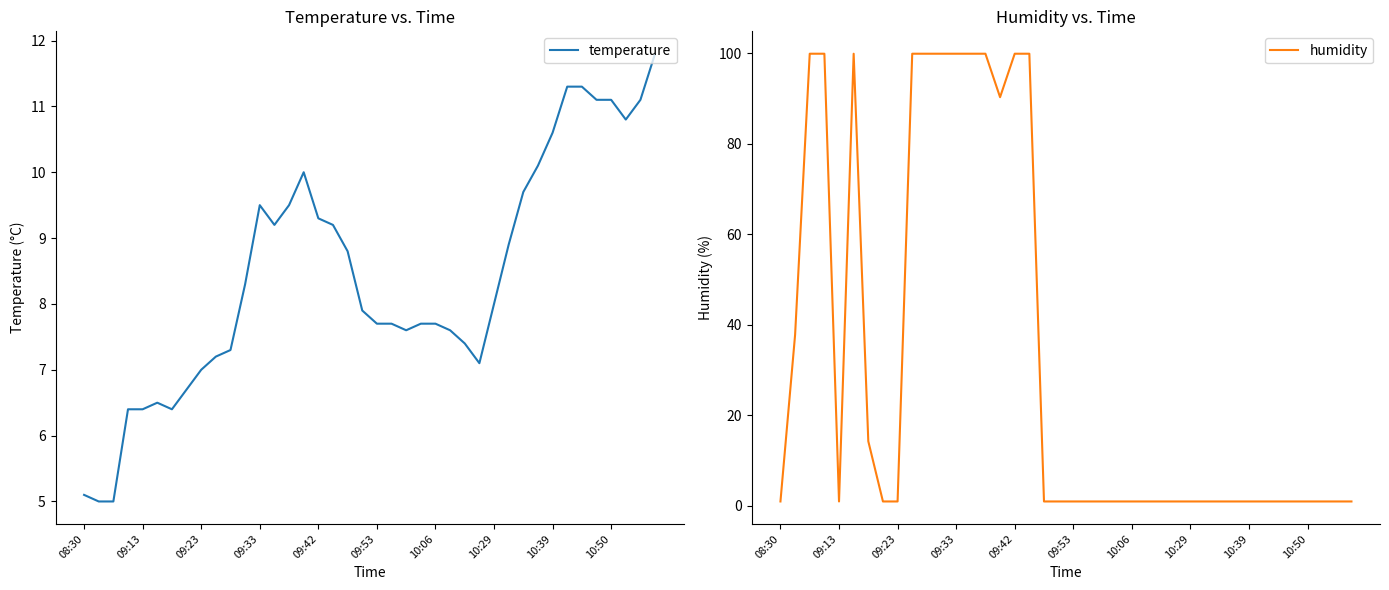

At which category does the chart reach its minimum across all series?

08:30